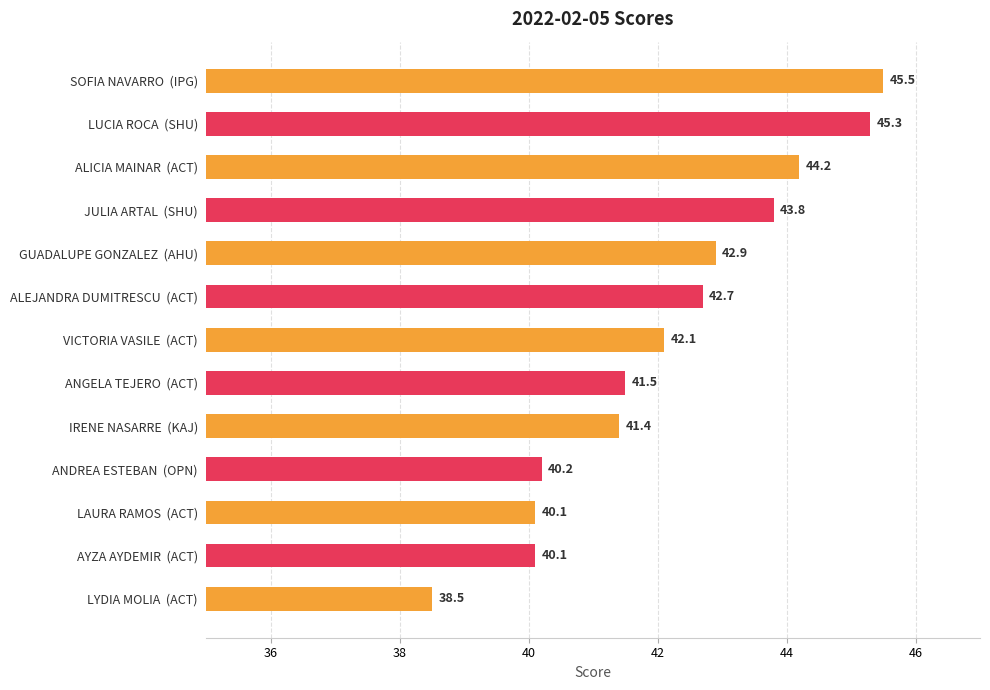

Is it true that the value at ANGELA TEJERO  (ACT) is 41.5?

True